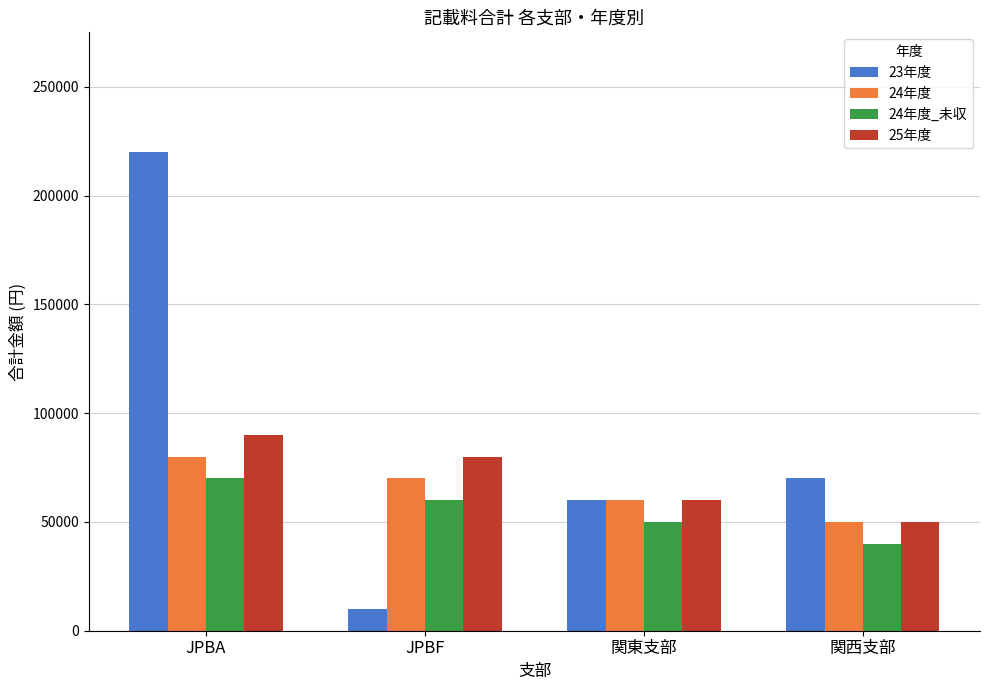

What position from the right is 関東支部?

2